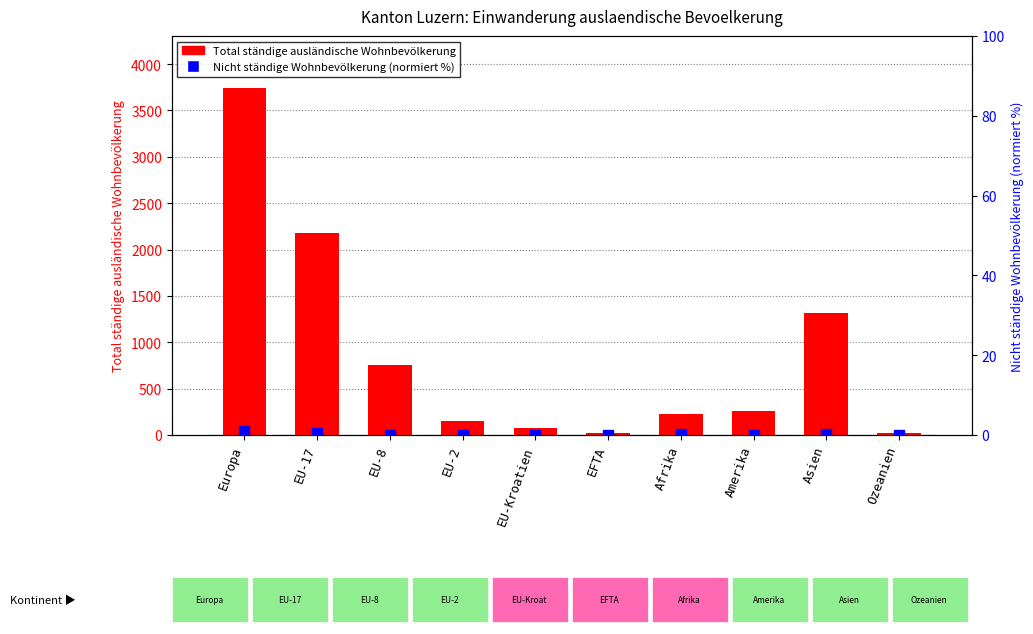

Which category has the lowest value in the Total ständige ausländische Wohnbevölkerung series?

EFTA